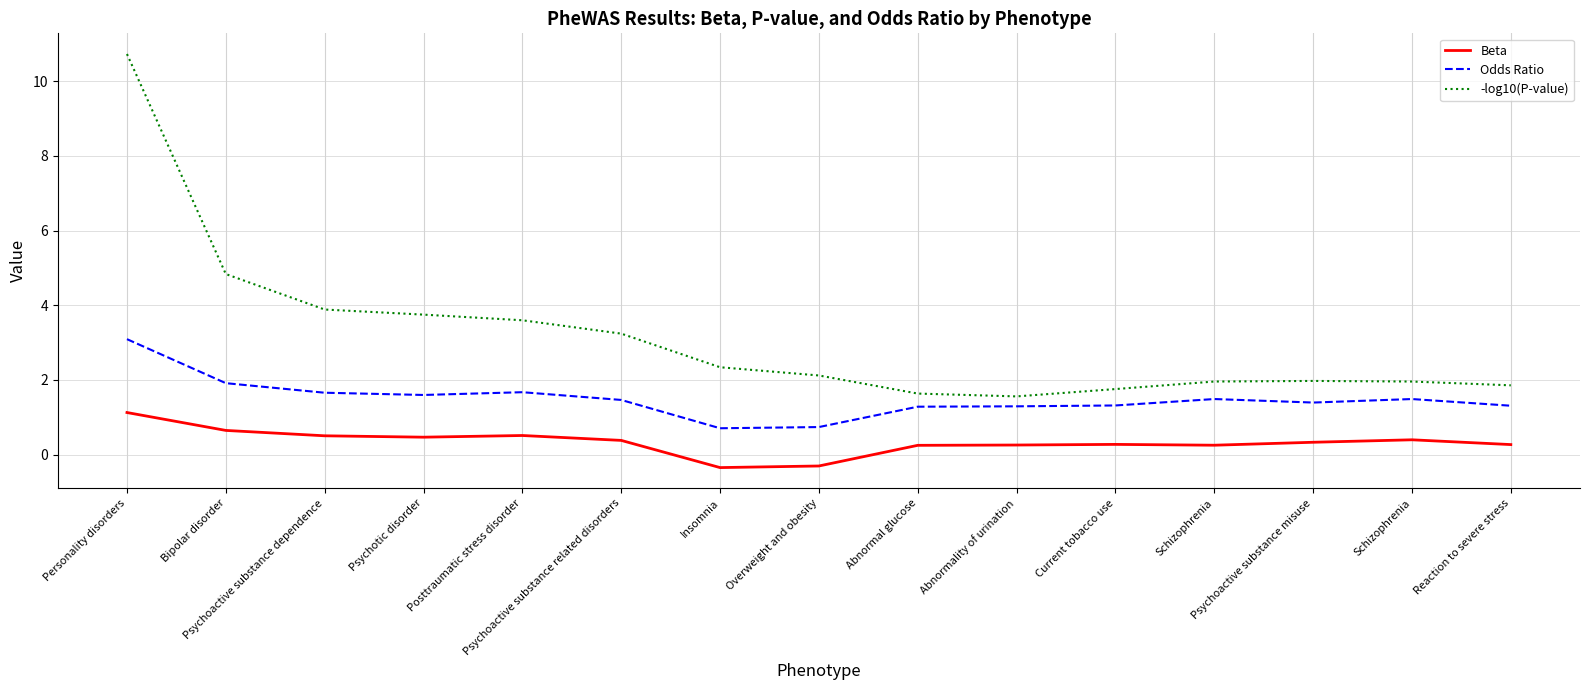

Where is the first local maximum for -log10(P-value)?

Psychoactive substance misuse